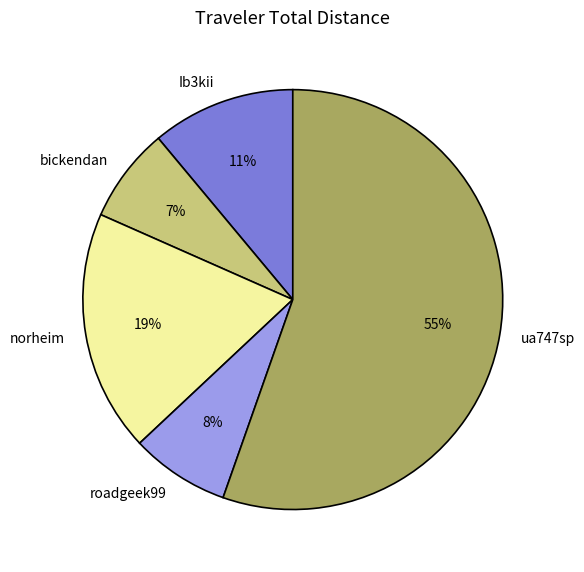

Is the sum of ua747sp and bickendan greater than half?

Yes